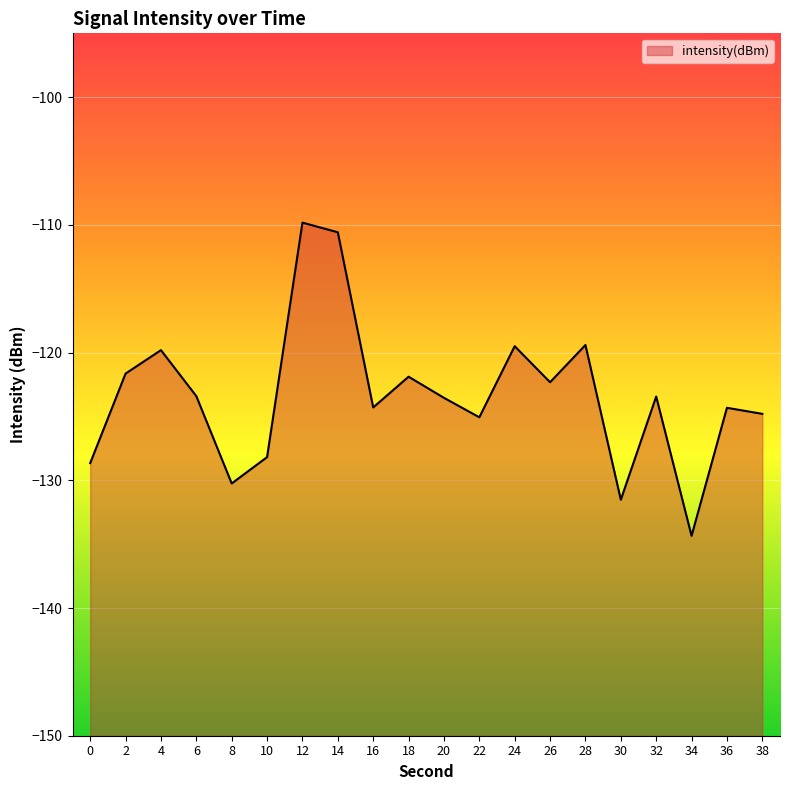

What is the value of the 2nd point from the left?

-121.6